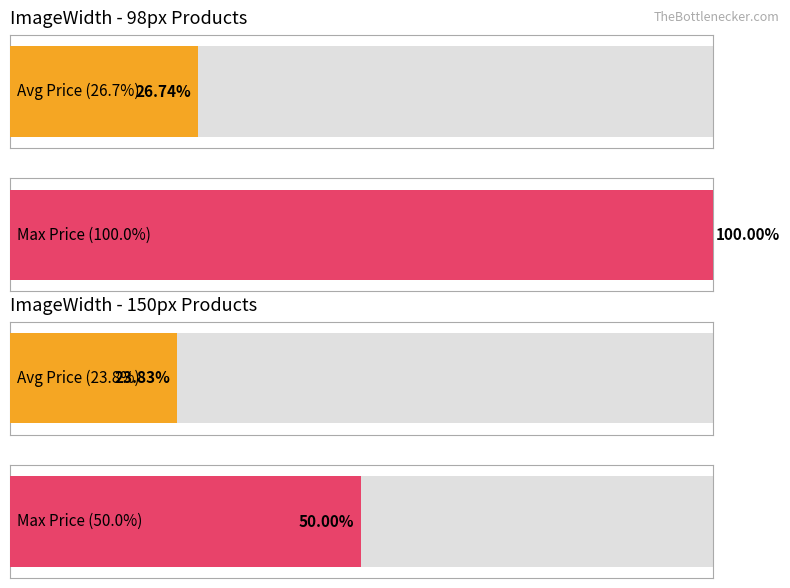

Is the value of Max Price at 10 greater than the value of Average Price at 3?

Yes